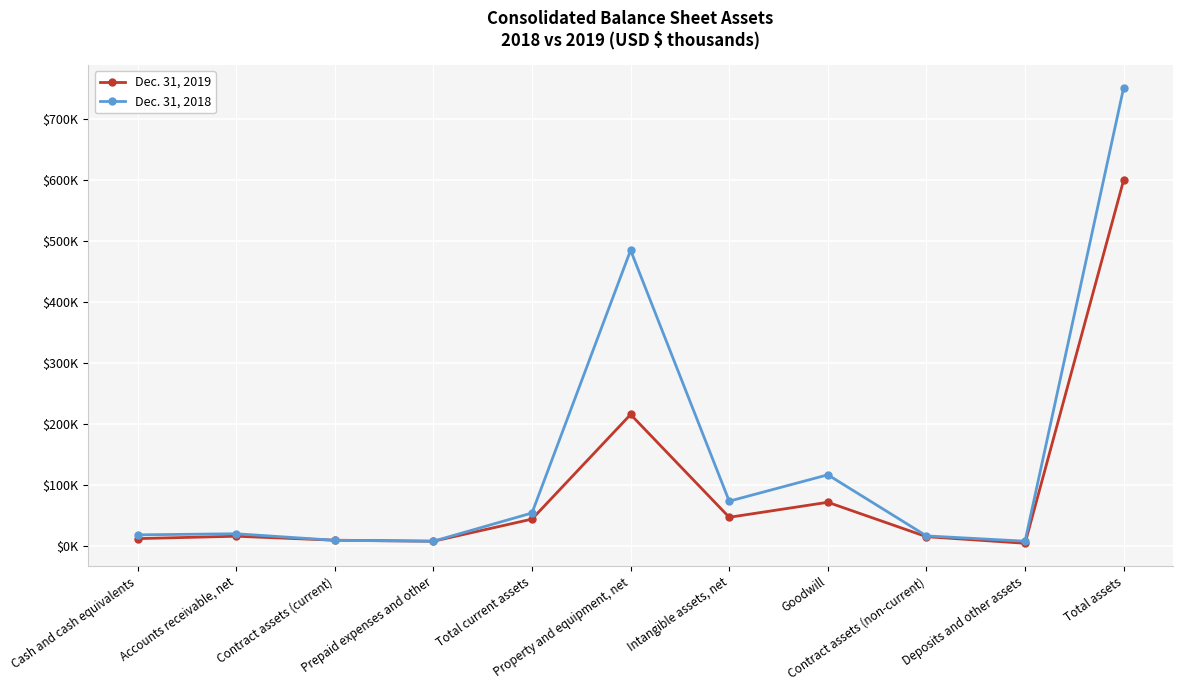

Where do Dec. 31, 2019 and Dec. 31, 2018 first cross each other?

Accounts receivable, net and Contract assets (current)